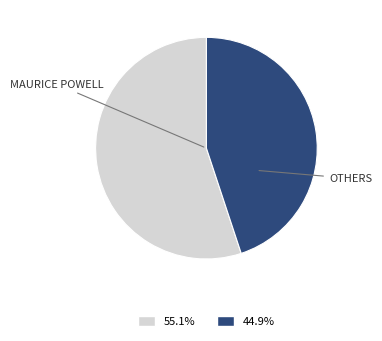

Does any single category account for the majority?

Yes